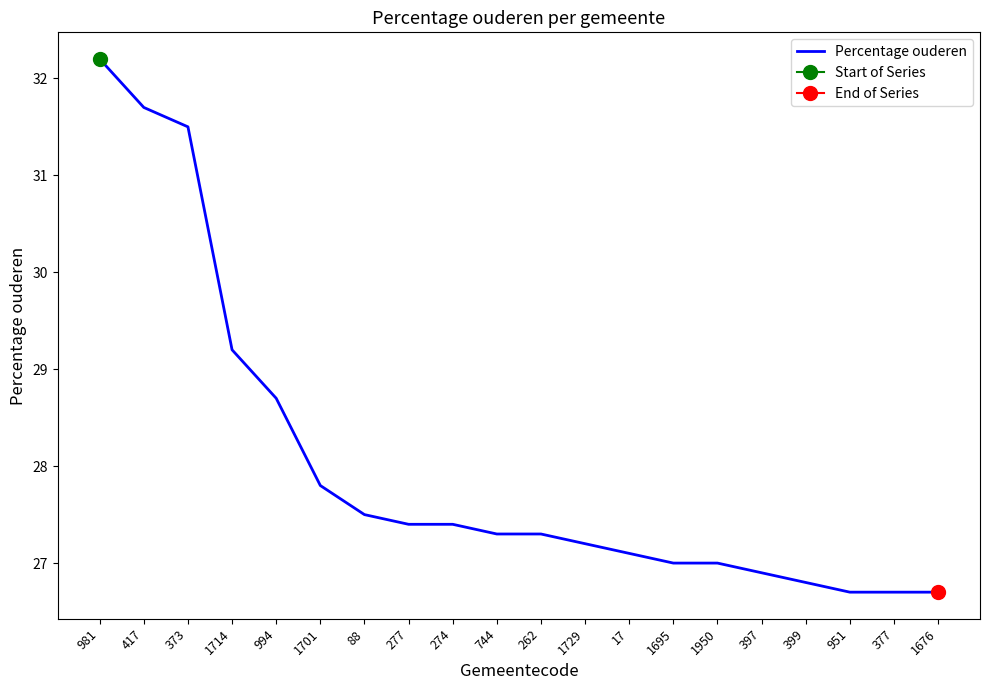

Between 951 and 373, which is larger?

373